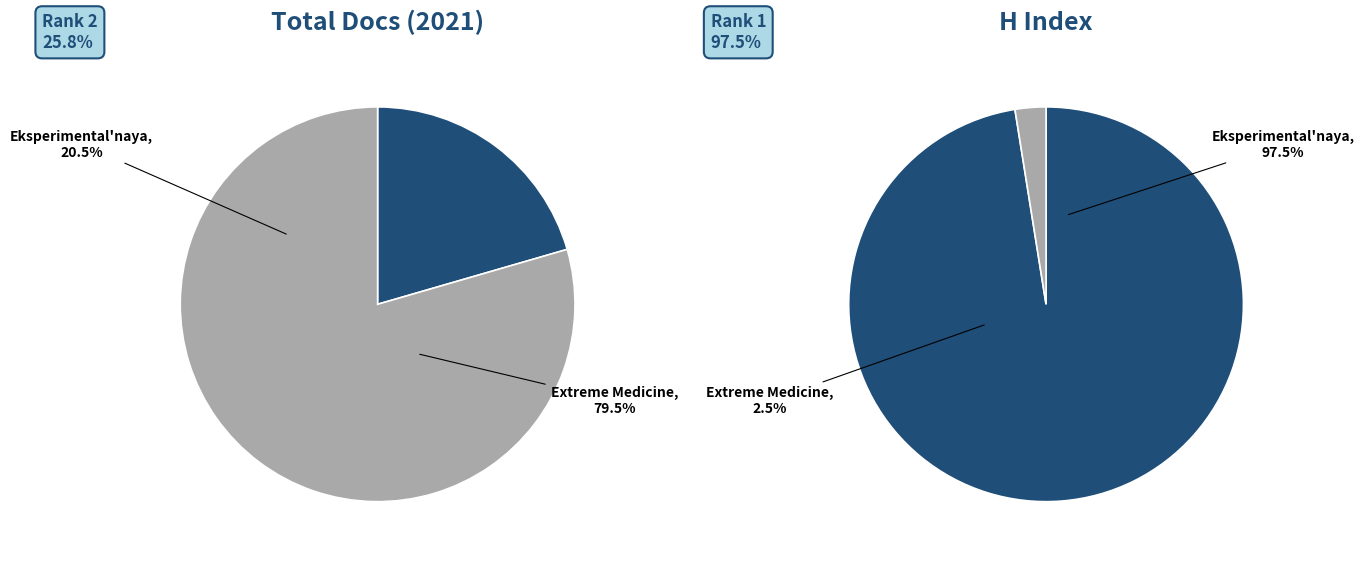

Which category accounts for the majority?

Extreme Medicine